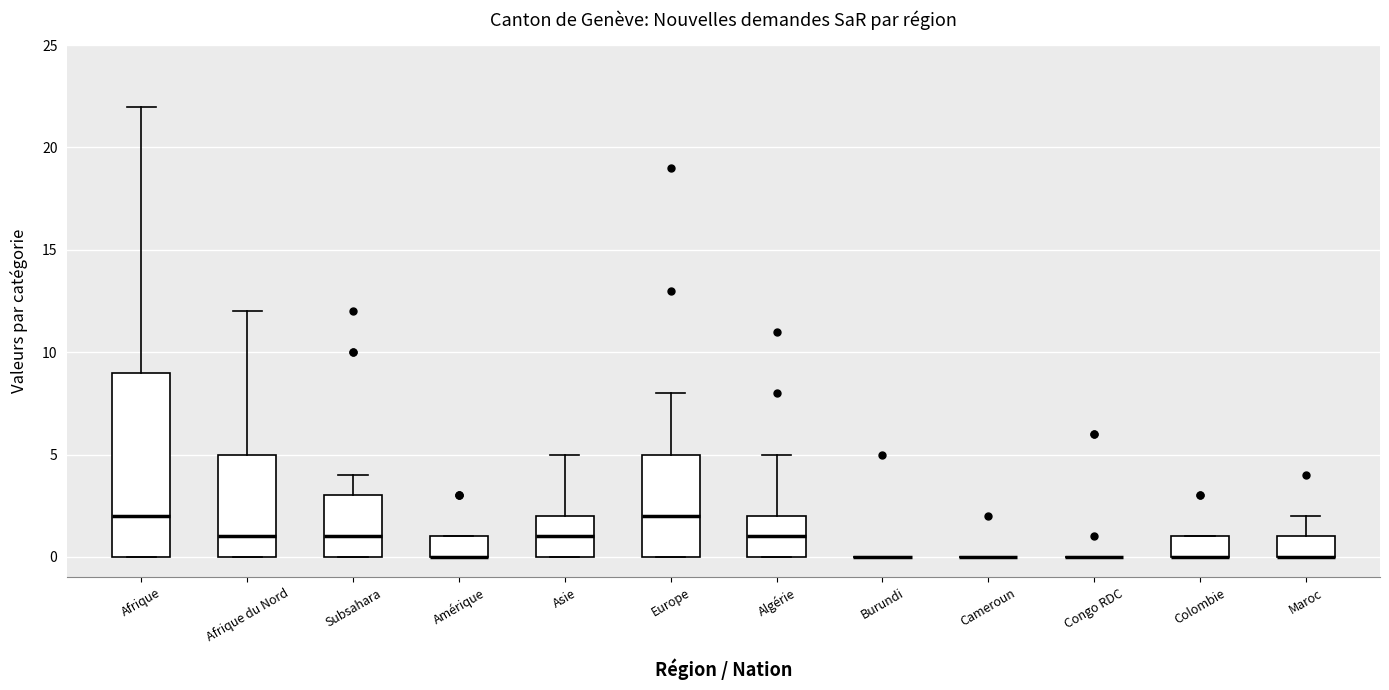

Where is the lower edge of the box for Subsahara on the y-axis? The values are not printed on the chart, so give them approximately, as read against the axis.

0